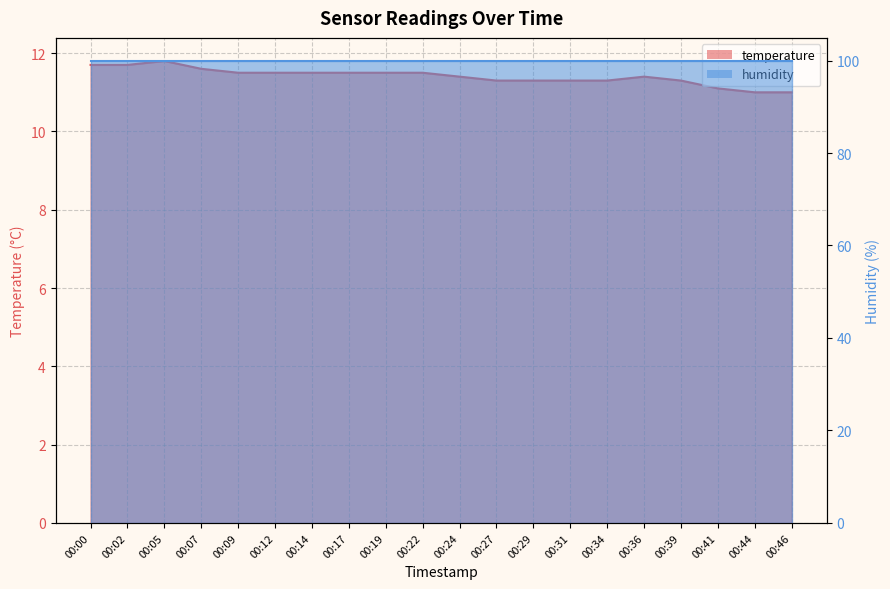

What is the average value?

11.4